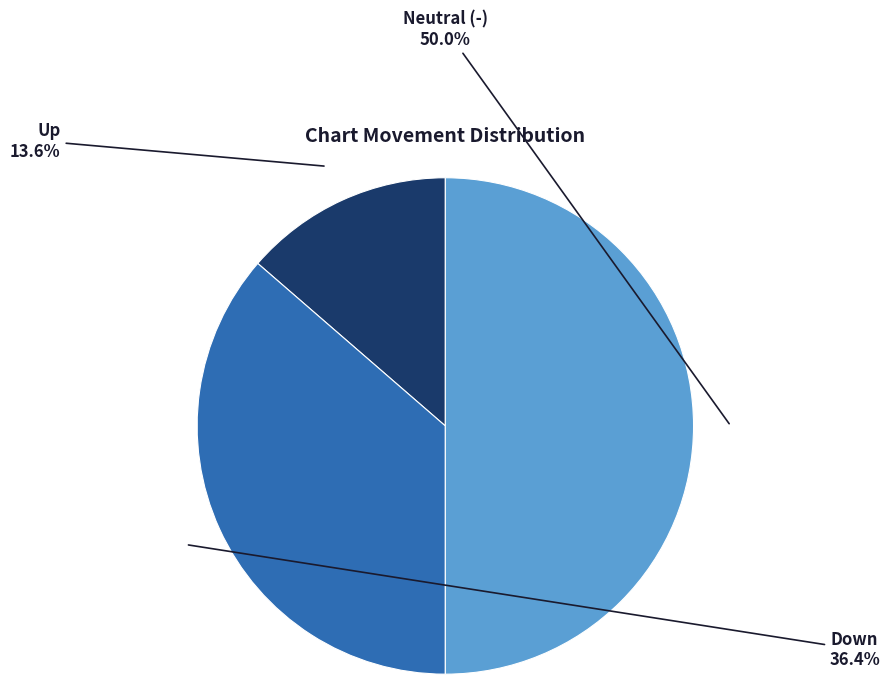

Does Up account for over 50% of the chart?

No